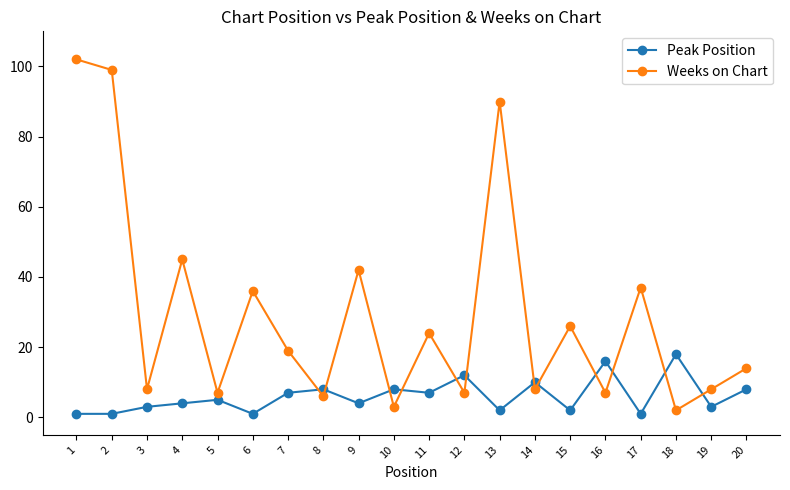

Reading left to right, what are all the values shown in this chart?

Peak Position: 1=1	2=1	3=3	4=4	5=5	6=1	7=7	8=8	9=4	10=8	11=7	12=12	13=2	14=10	15=2	16=16	17=1	18=18	19=3	20=8
Weeks on Chart: 1=102	2=99	3=8	4=45	5=7	6=36	7=19	8=6	9=42	10=3	11=24	12=7	13=90	14=8	15=26	16=7	17=37	18=2	19=8	20=14